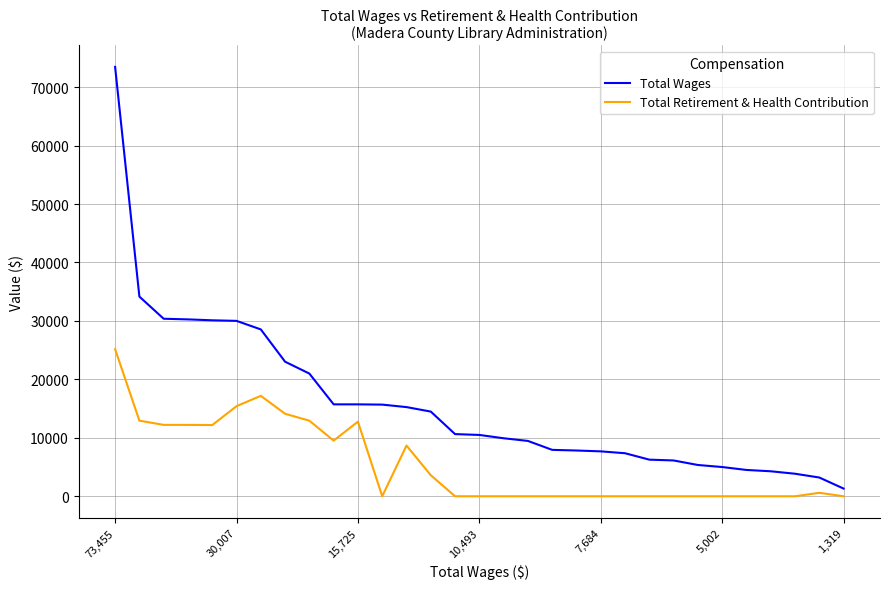

Rank the series by their average value, from lowest to highest.

Total Retirement & Health Contribution, Total Wages